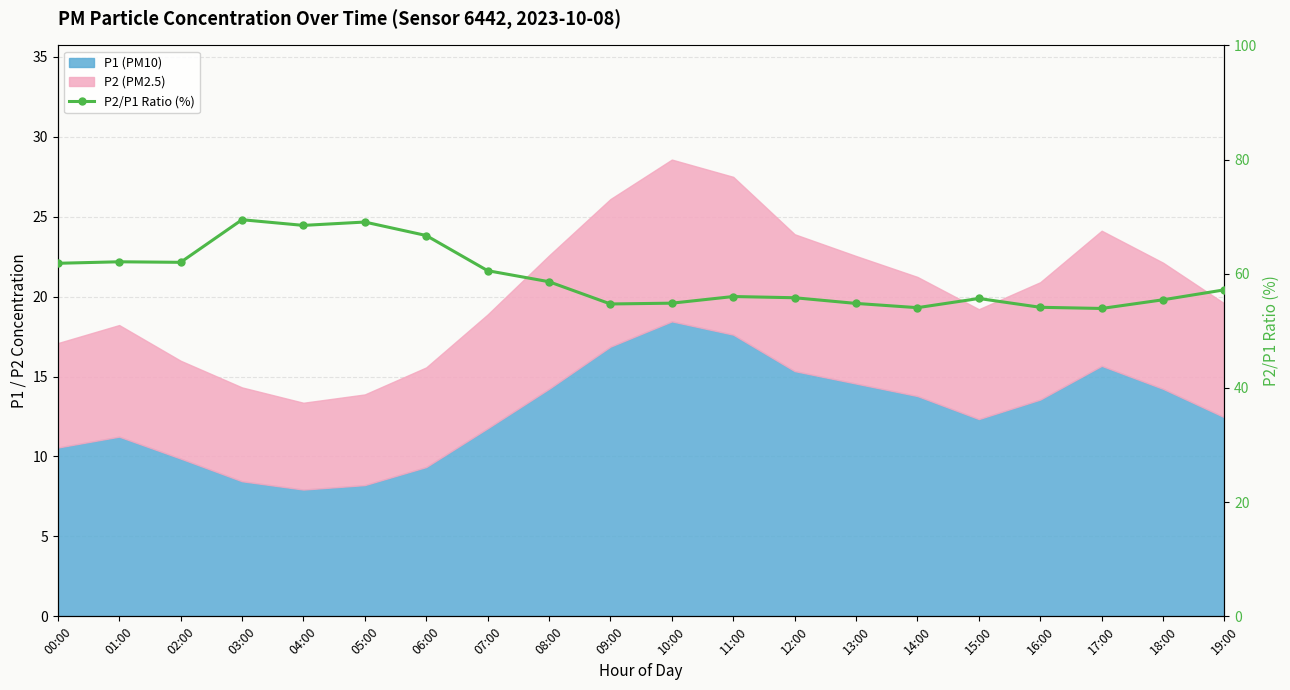

How many values are below 57?

10